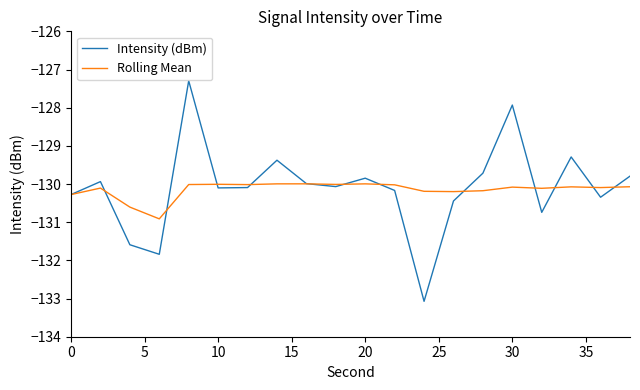

Which series has the widest spread of values?

Intensity (dBm)